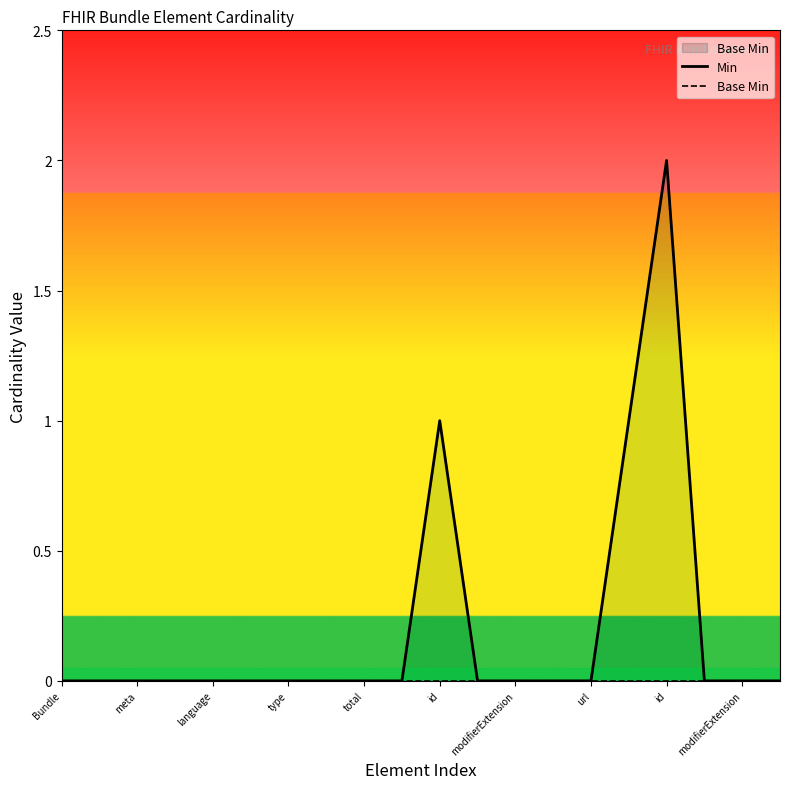

Which series has the largest total across all categories?

Min